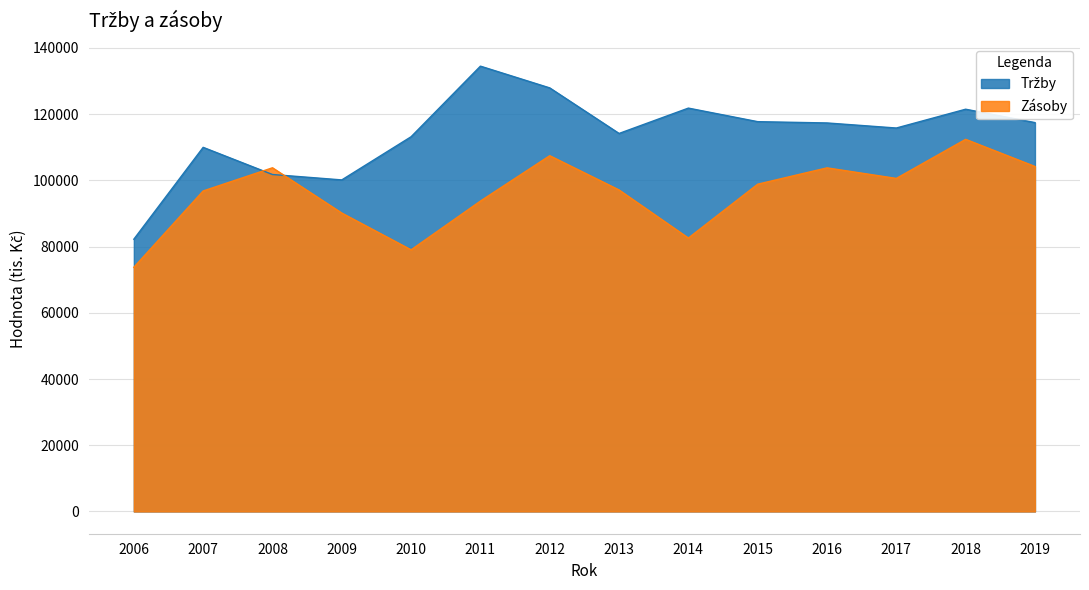

Which has a higher value, 2006 or 2007?

2007